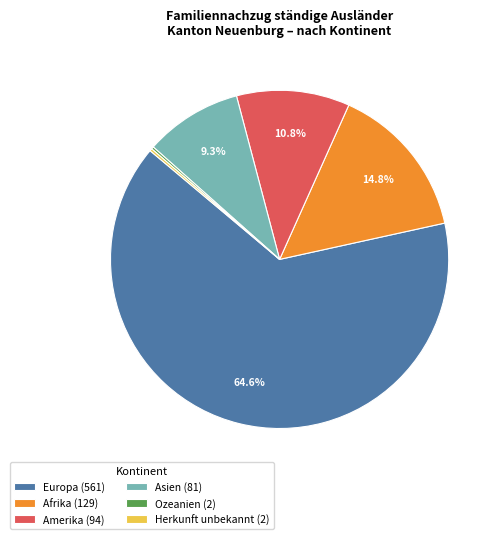

How much of the chart is everything except Amerika (94)?

89.2%